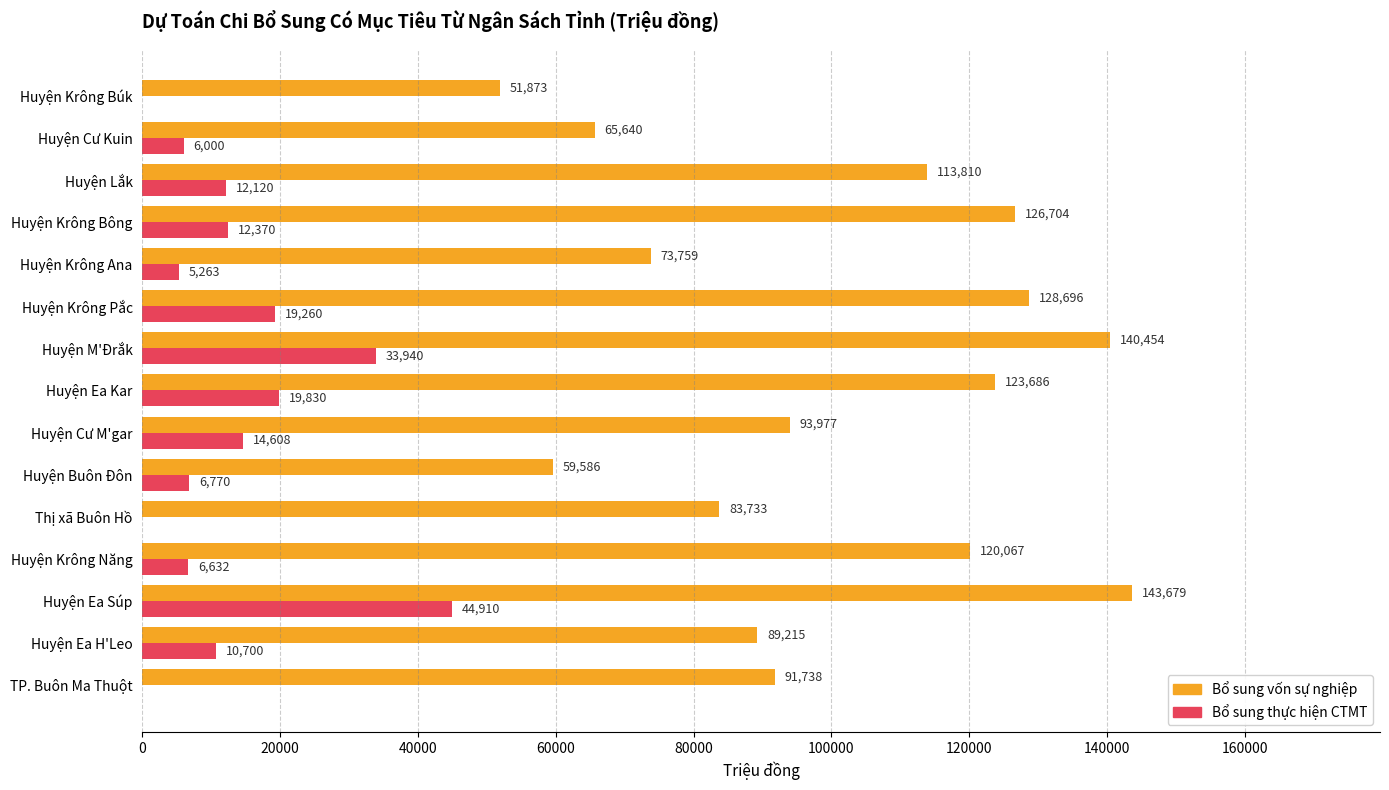

What is the sum of all Bổ sung thực hiện CTMT values?

192403